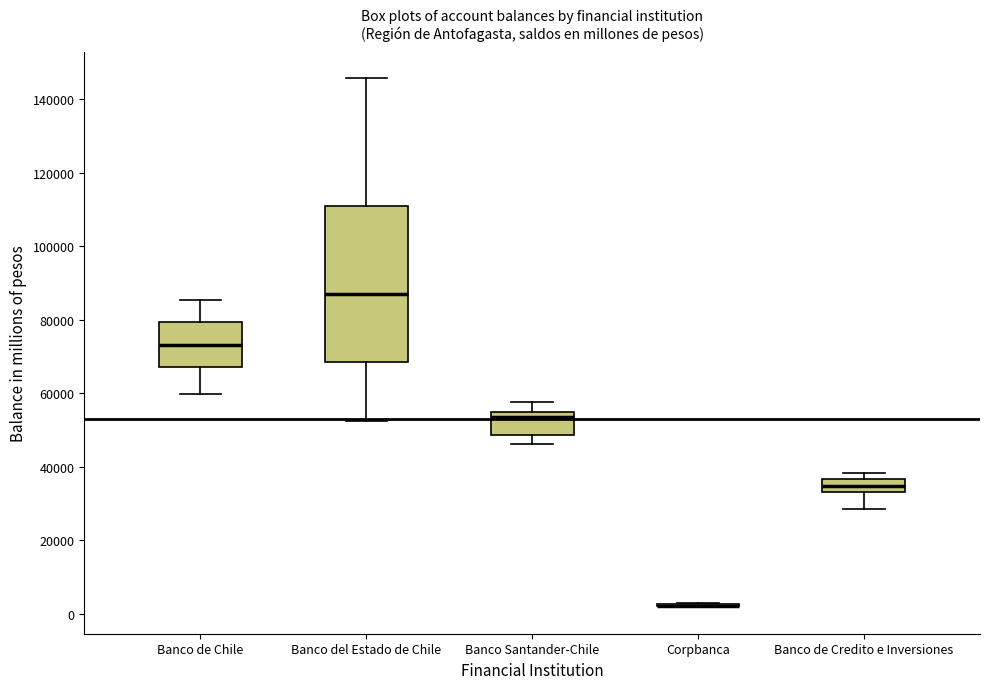

Reading left to right, transcribe this box plot: for each box, give where its median line is, the range the box spans, and where its two whiskers end, as read against the y-axis. The values are not printed on the chart, so give them approximately, as read against the axis.

Banco de Chile: median 74000, box 68000 to 80000, whiskers 60000 to 86000
Banco del Estado de Chile: median 86000, box 68000 to 112000, whiskers 52000 to 146000
Banco Santander-Chile: median 54000, box 48000 to 56000, whiskers 46000 to 58000
Corpbanca: box collapsed to a line at 2000, whiskers 2000 to 2000
Banco de Credito e Inversiones: median 34000 (inside the box), box 34000 to 36000, whiskers 28000 to 38000